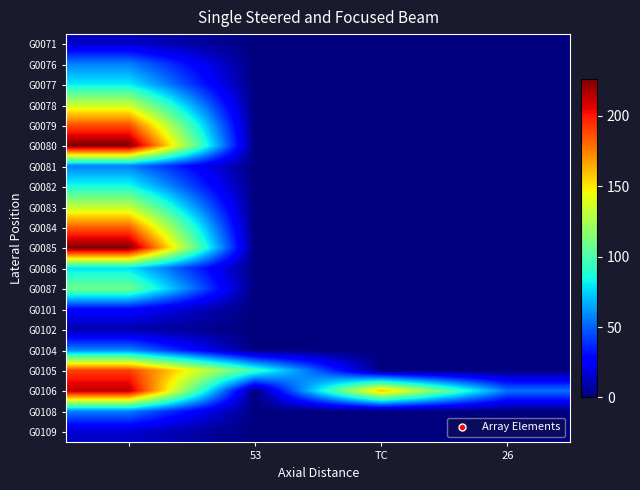

At how many categories does at least one series exceed 193?

1